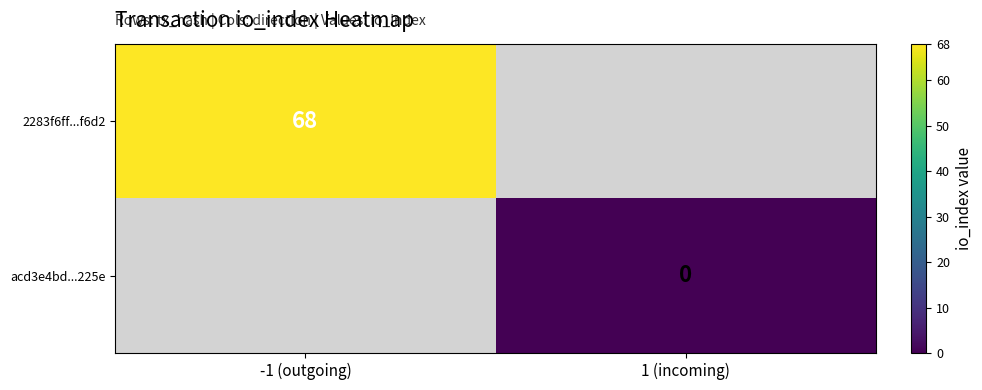

The value of 2283f6ff...f6d2 at -1 (outgoing) is 18. True or false?

False